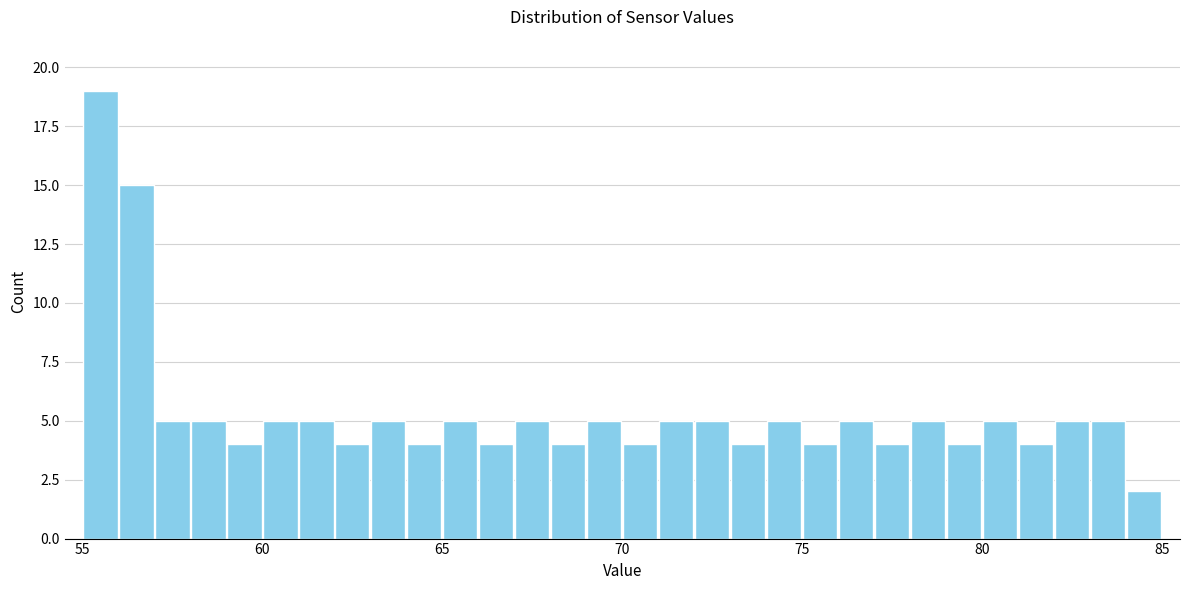

Read against the x-axis, roughly where is the centre of the tallest bar?

55.5